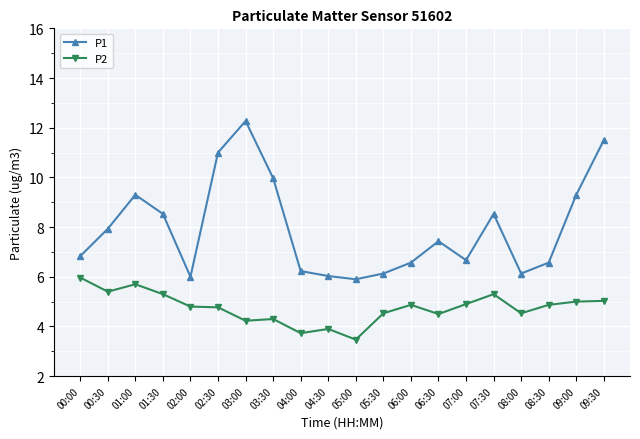

What is the difference between the highest and lowest values at 04:30?

2.1